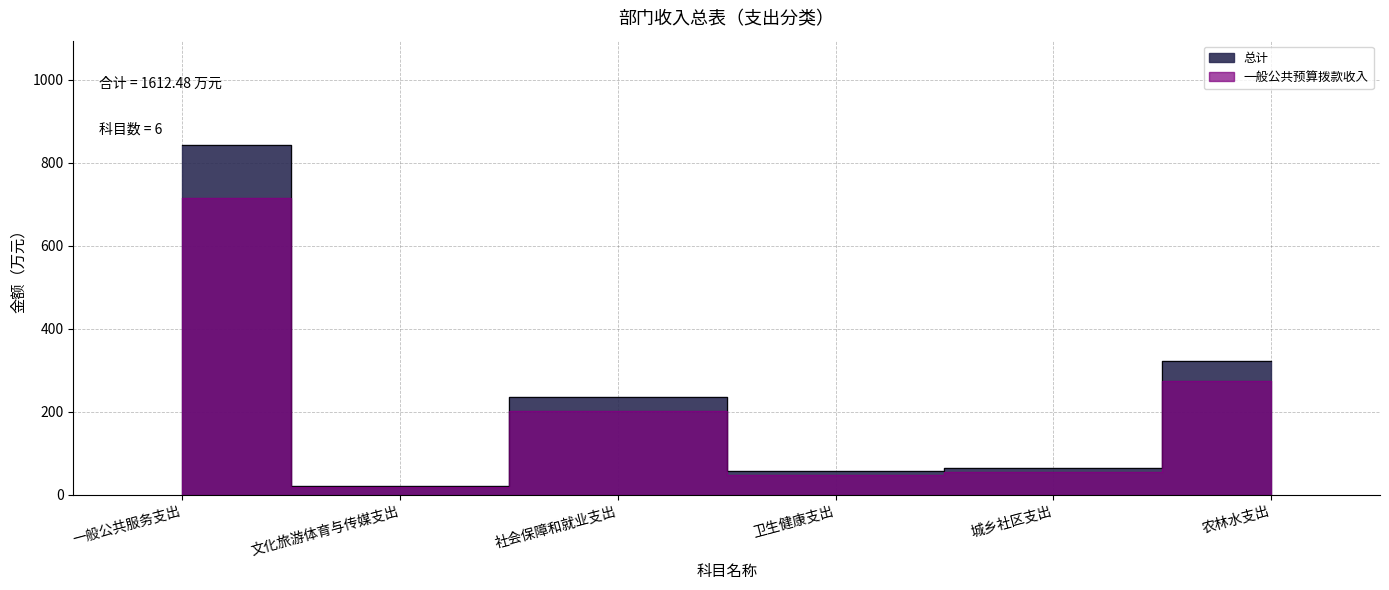

True or false: 总计 and 一般公共预算拨款收入 intersect in this chart.

False